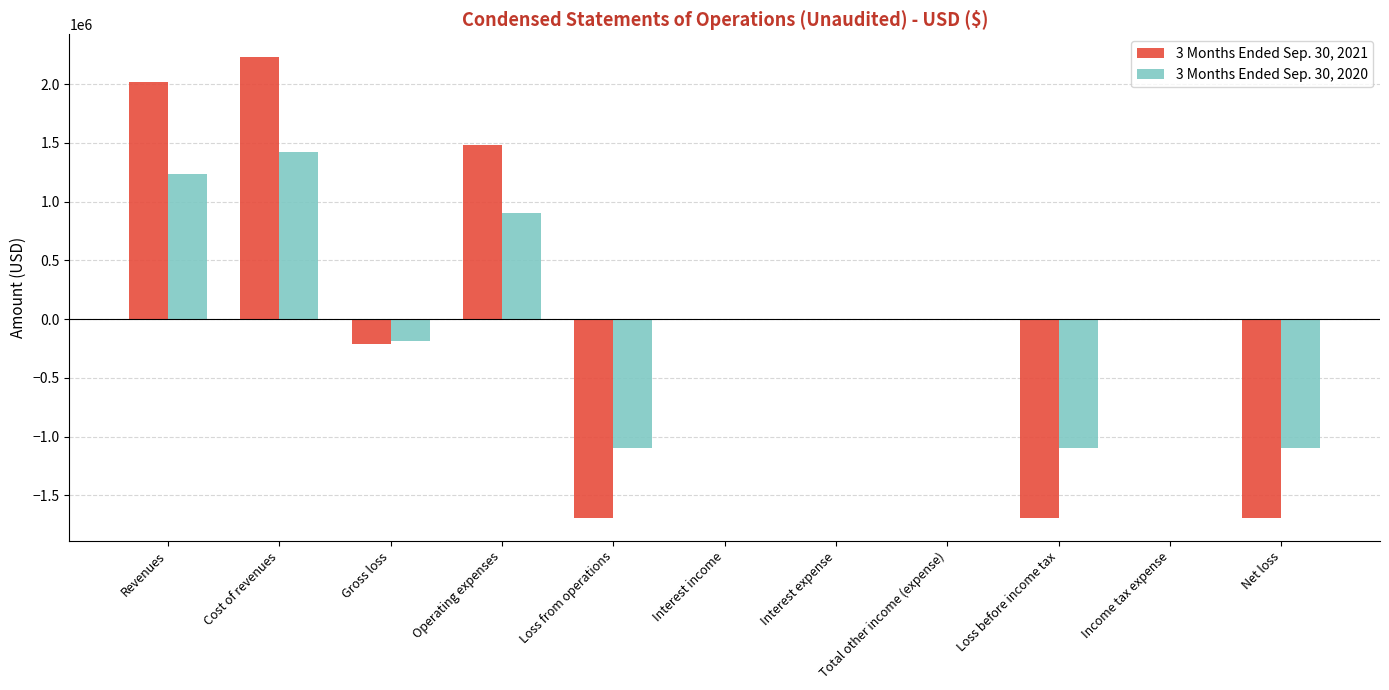

The 3 Months Ended Sep. 30, 2020 series shows -188732 at Gross loss. True or false?

True